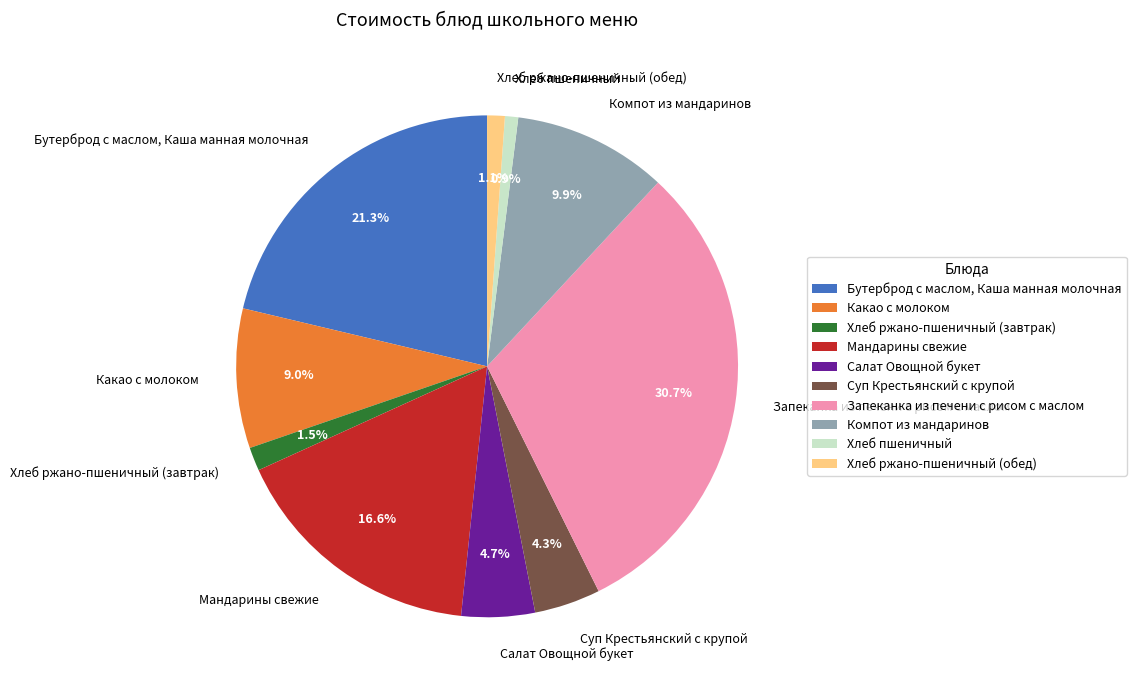

Combined, do Суп Крестьянский с крупой and Бутерброд с маслом, Каша манная молочная account for over 50%?

No